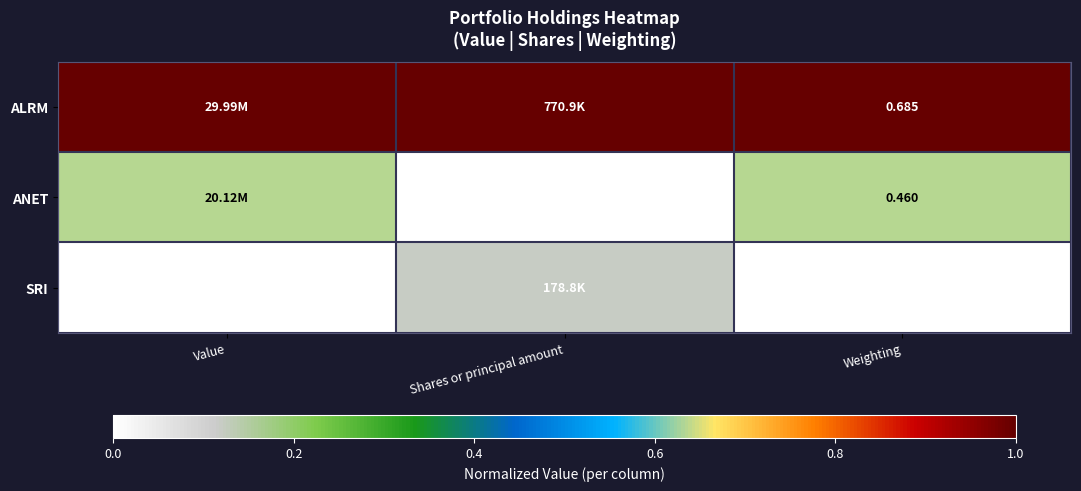

How many categories are shown in the chart?

3